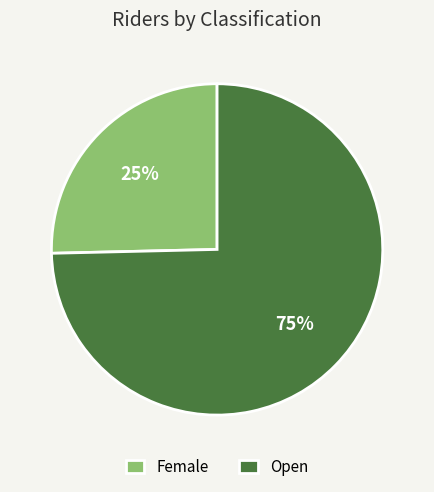

To the nearest percent, what is the combined percentage of Open and Female?

100%